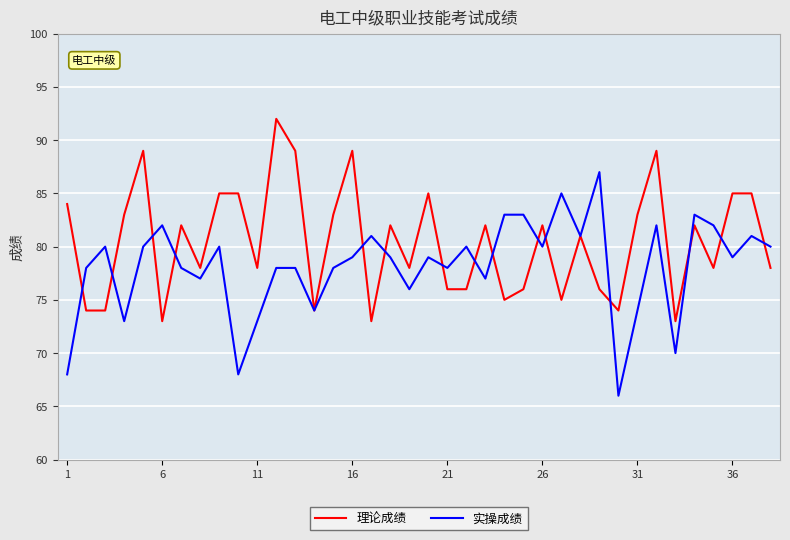

How many series are shown in this chart?

2